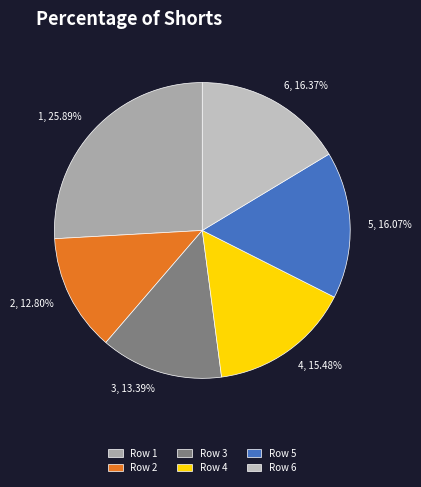

Count the number of slices in the pie.

6